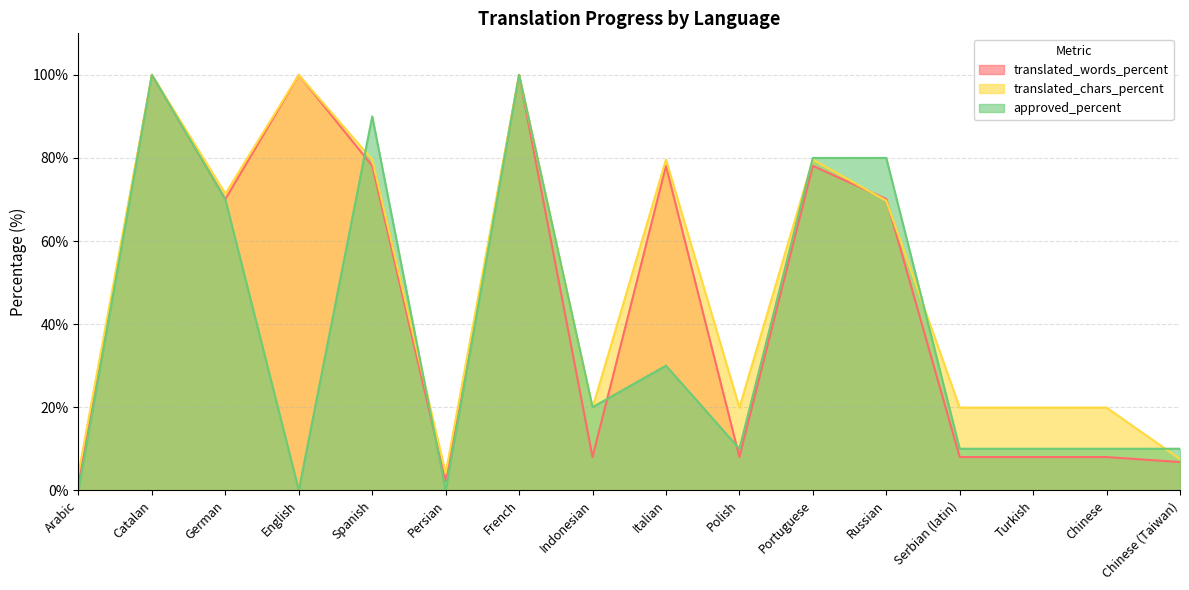

What is the maximum value shown in the chart?

100.0